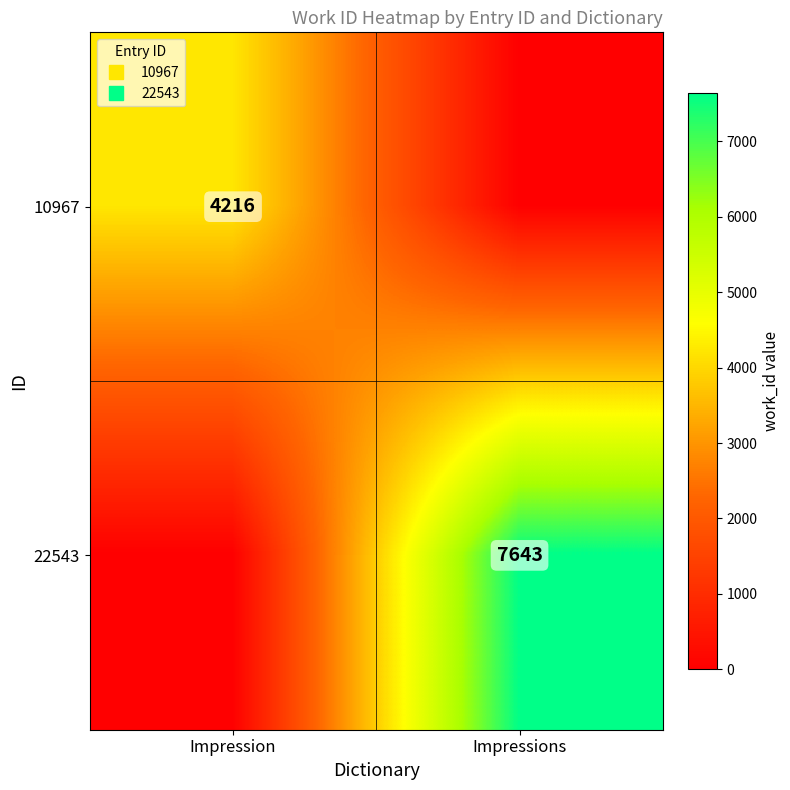

What is the highest value of the 22543 series?

7643